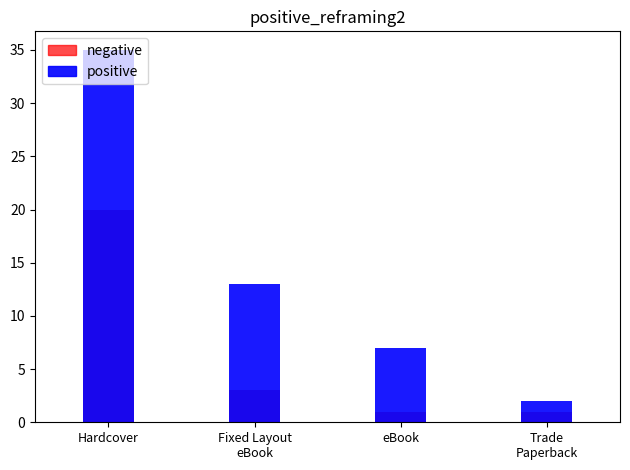

What is the sum of the negative values at eBook and Trade
Paperback?

2